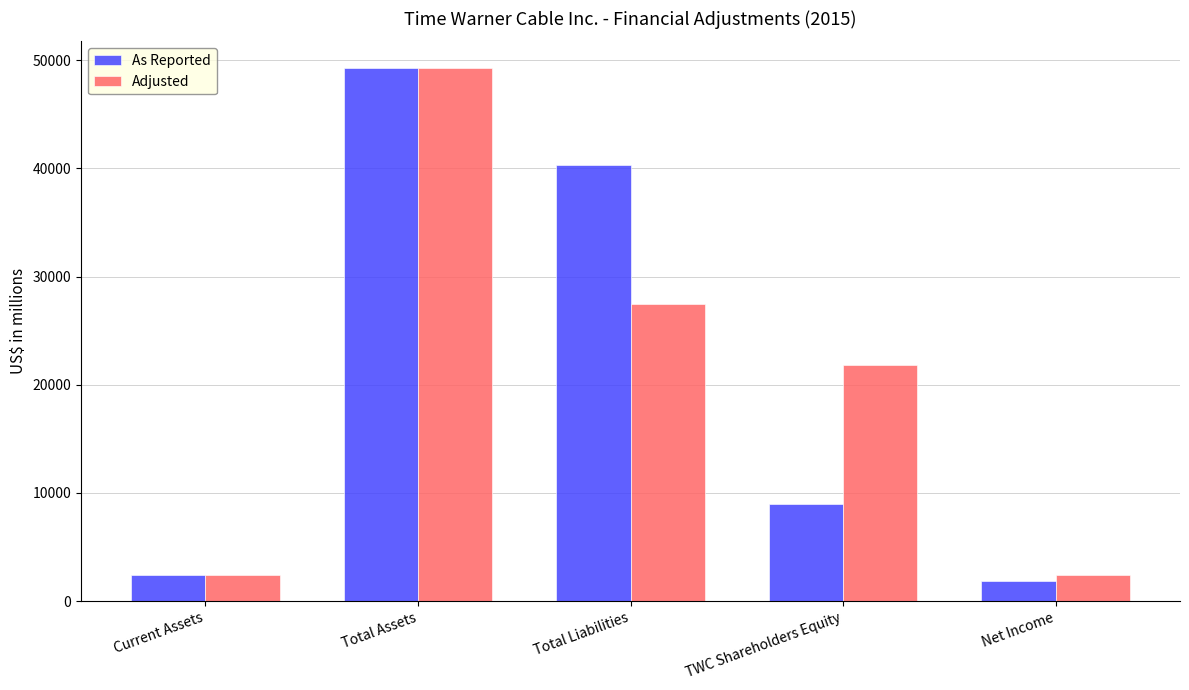

How many values in the As Reported series are below 8995?

2